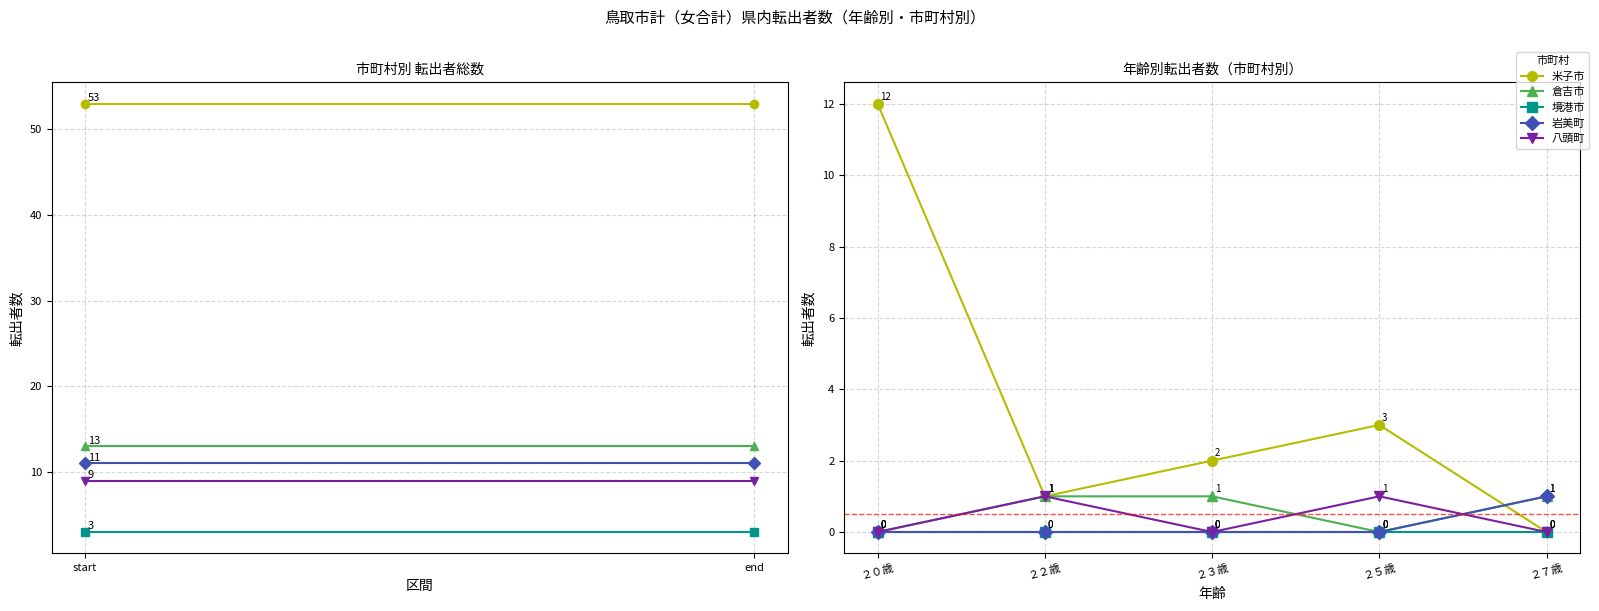

What is the average value of the 倉吉市 series?

1